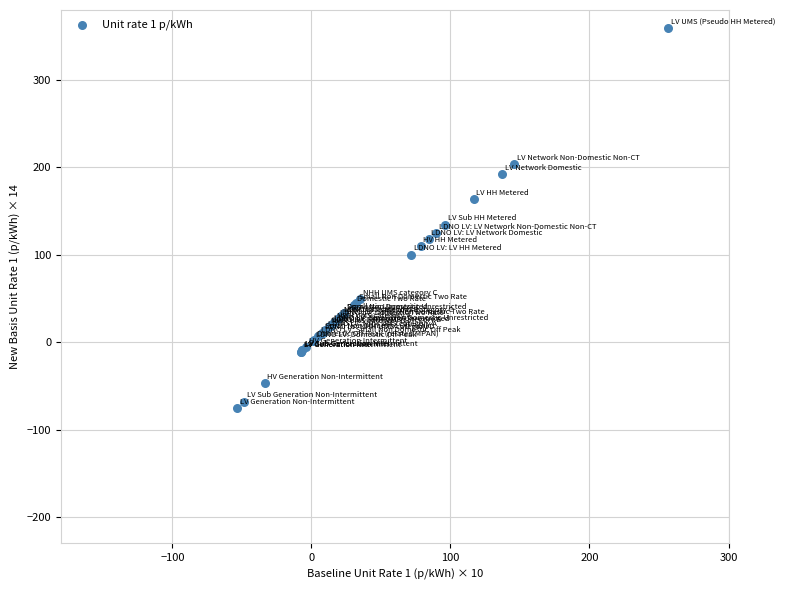

What Y value in the scatter plot is closest to 142?

134.5